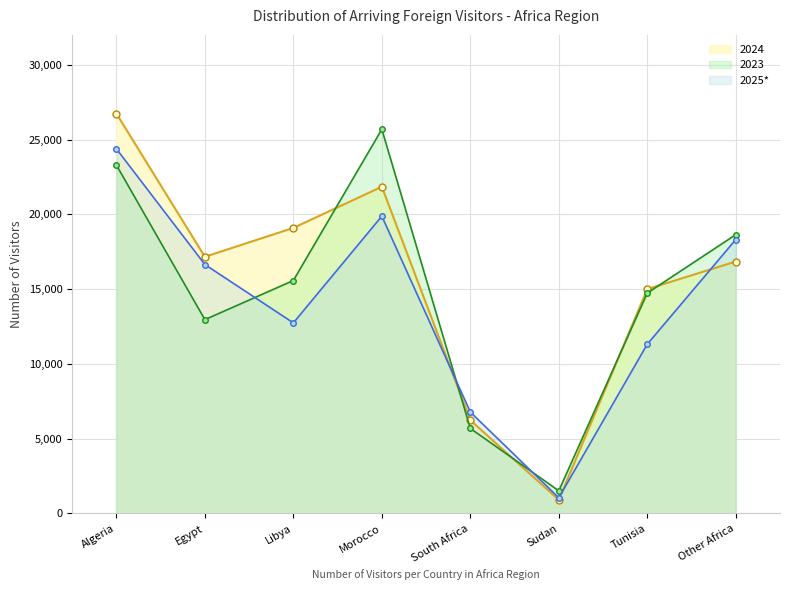

How many intersections are there between 2023 and 2024?

5